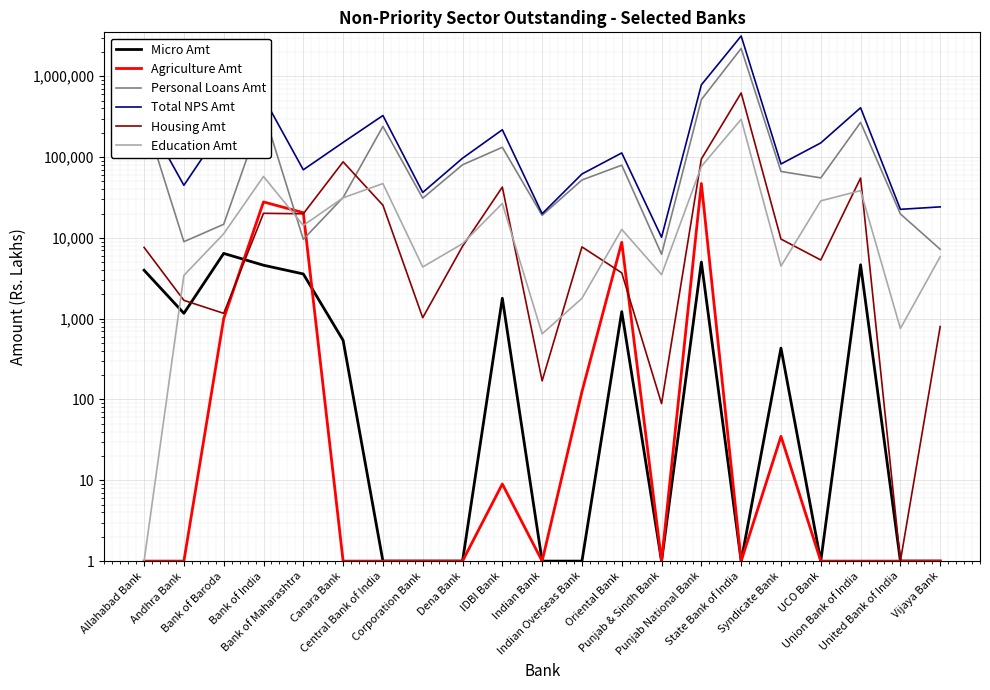

What is the smallest value displayed?

1.0